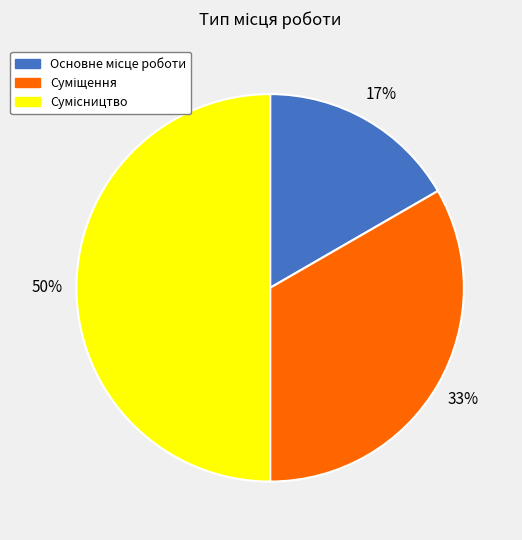

To the nearest percent, what is the difference between the largest and smallest slice percentages?

33%